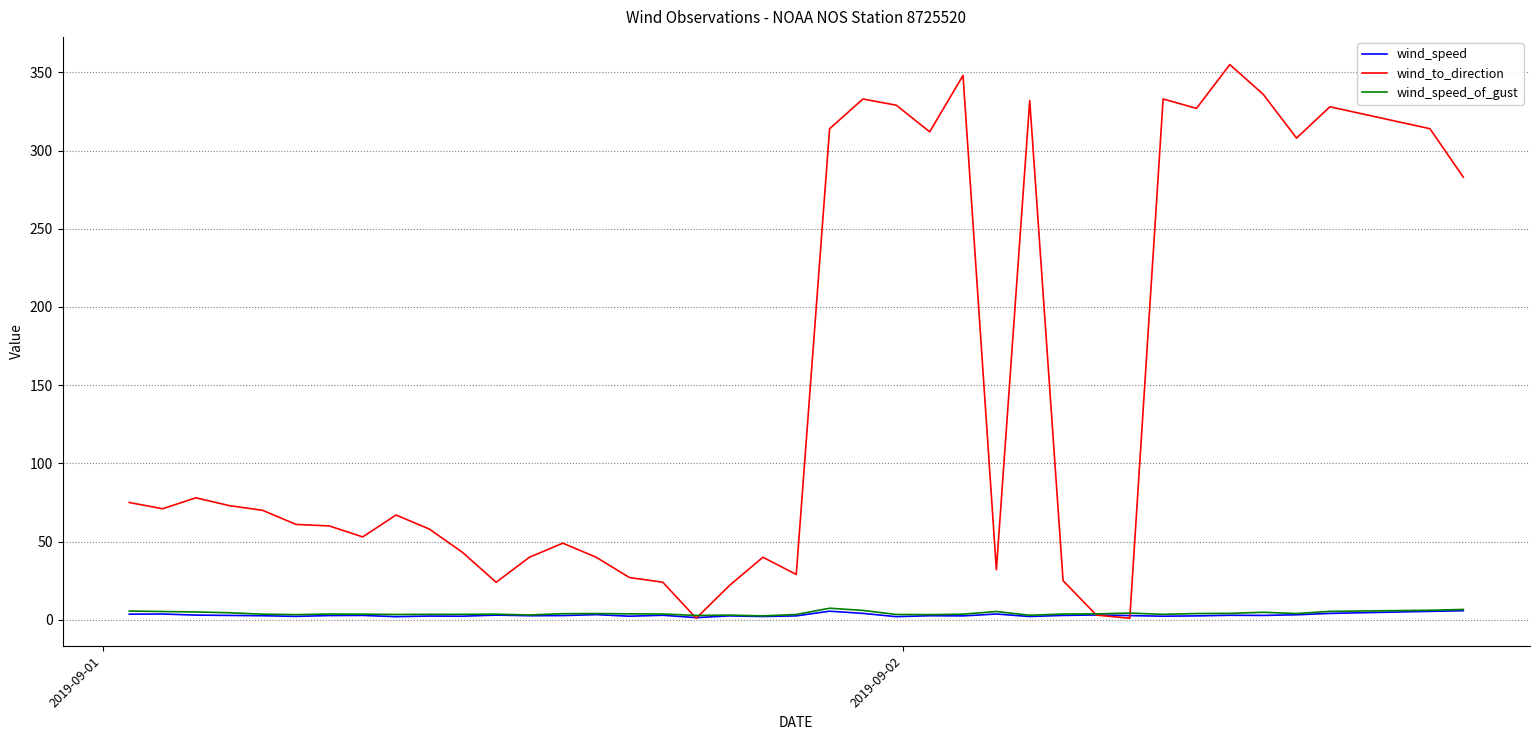

How many series are shown in this chart?

3